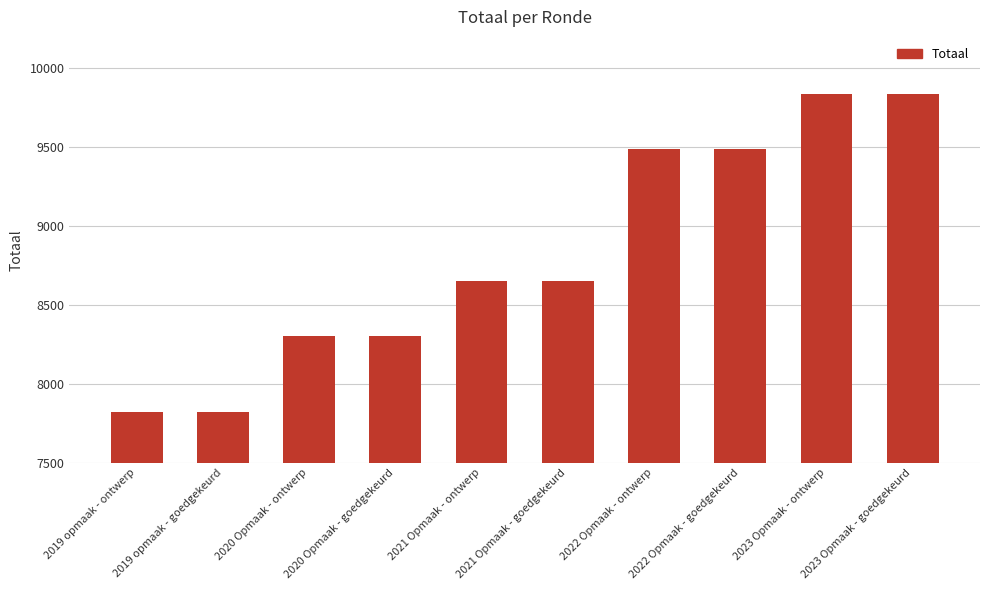

What is the sum of the values at 2023 Opmaak - goedgekeurd and 2019 opmaak - ontwerp?

17662